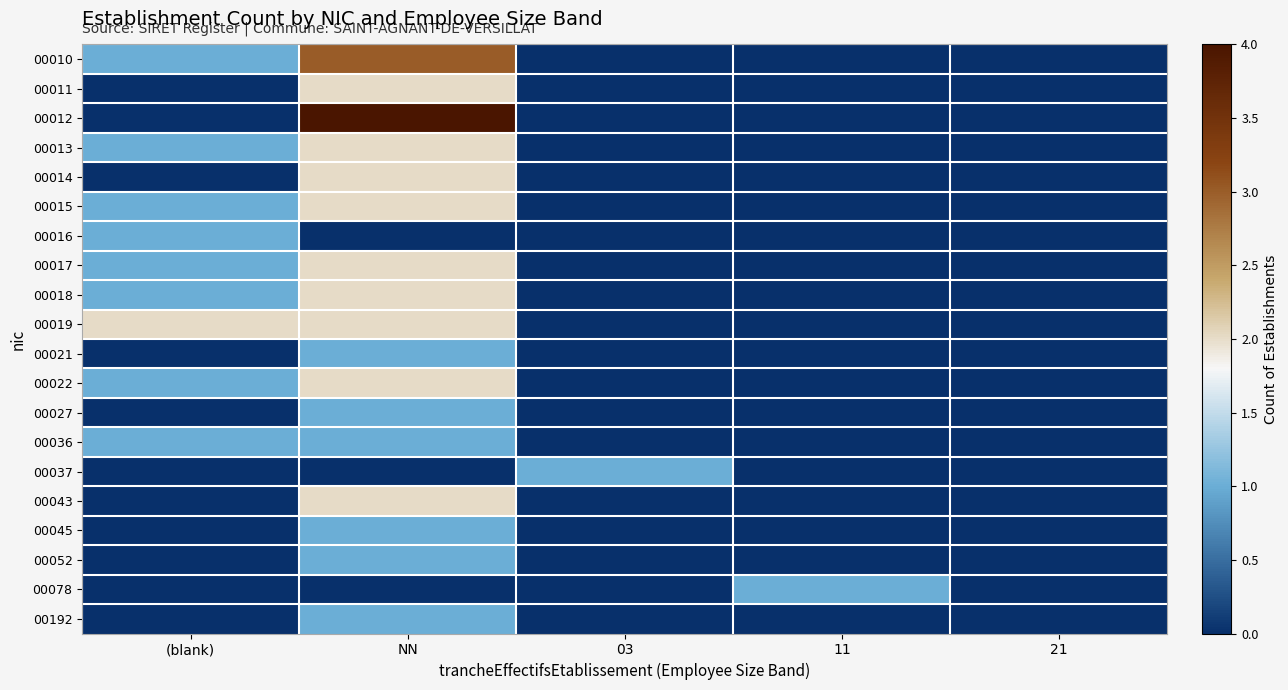

At which category is the sum across all series the highest?

NN